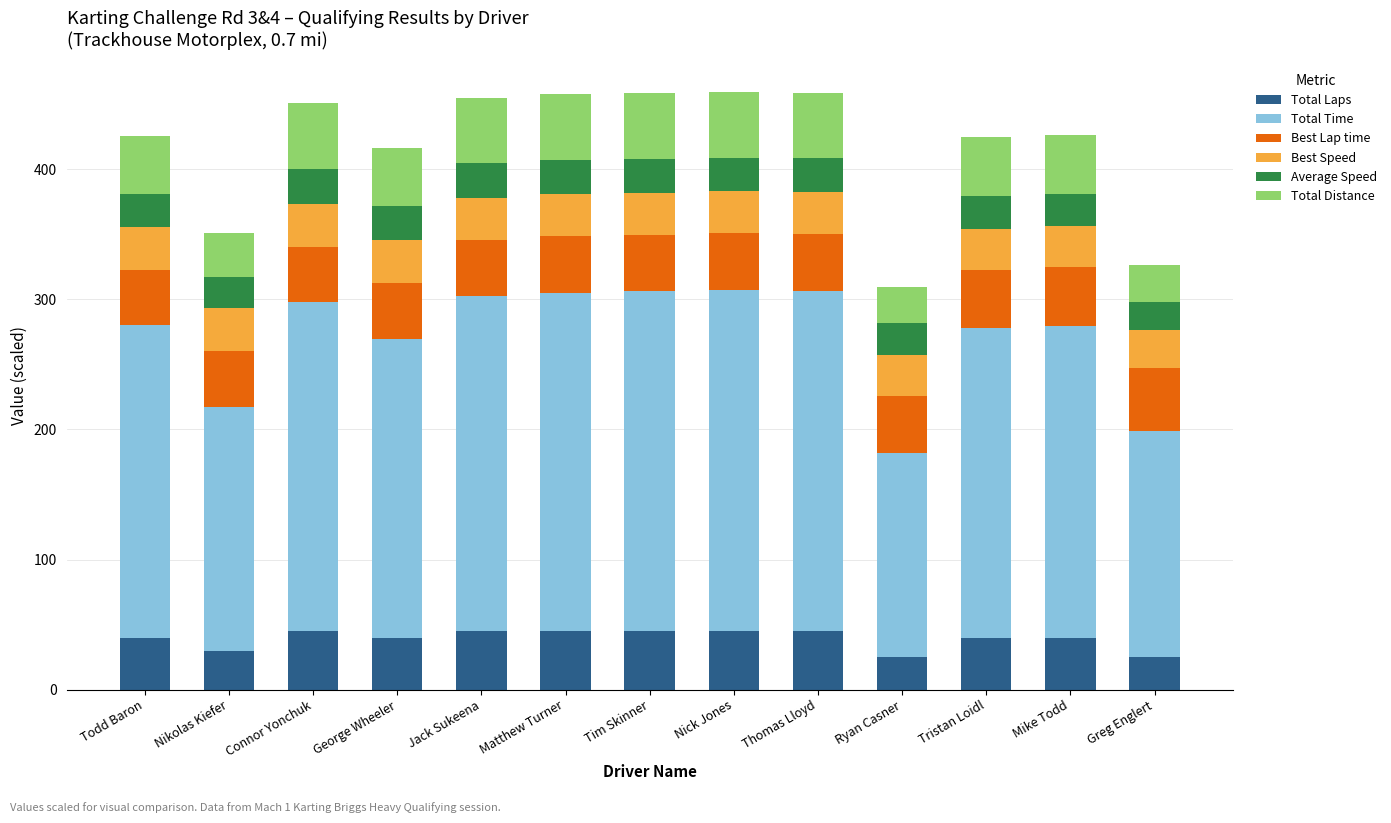

True or false: Total Laps has a value of 45.0 at Tim Skinner.

True